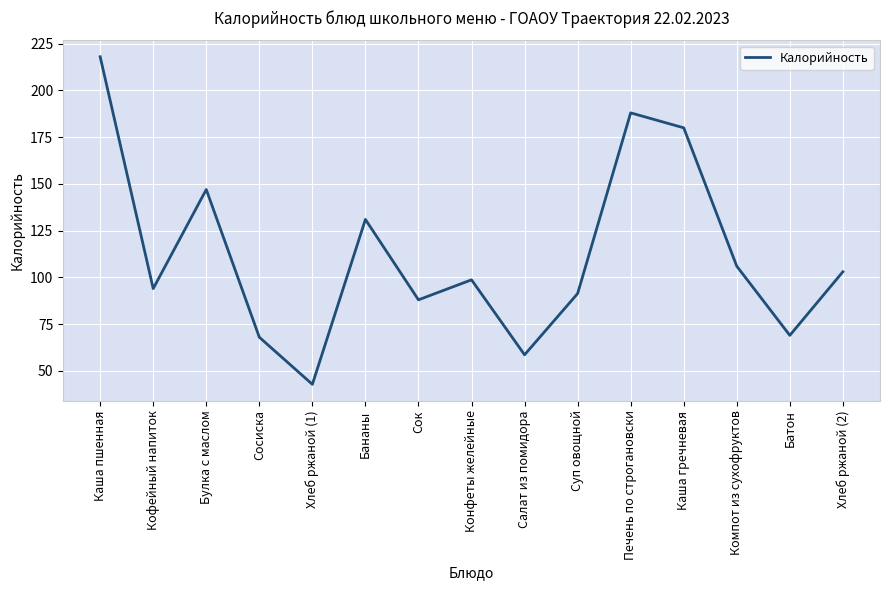

What is the greatest value displayed?

218.0